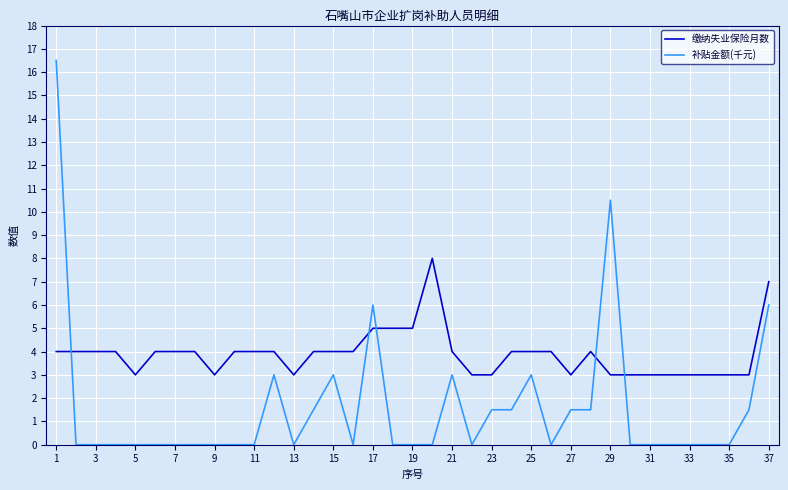

List the series in order of their peak value, highest first.

补贴金额(千元), 缴纳失业保险月数